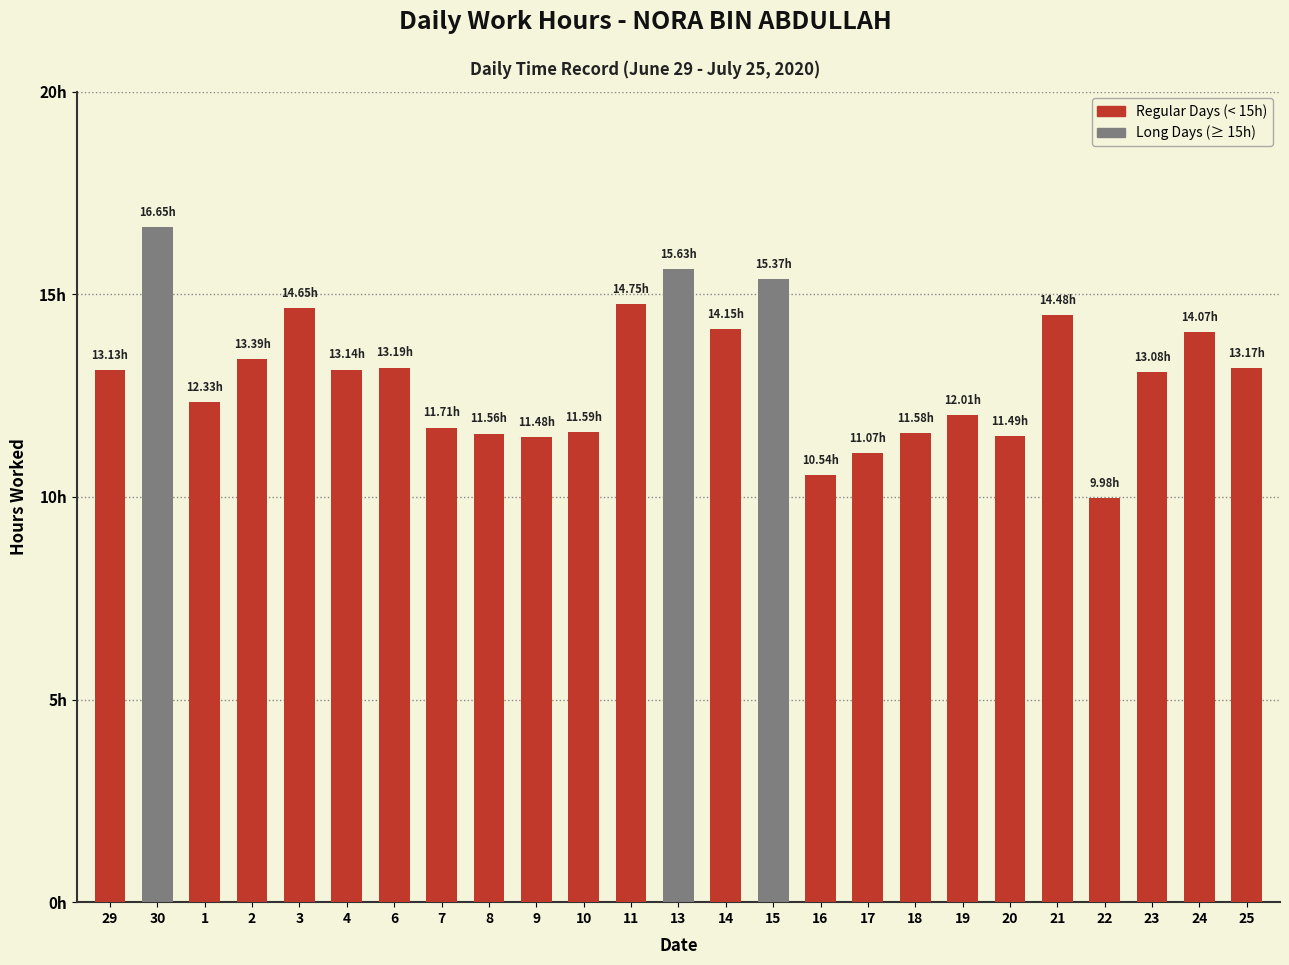

Does the chart contain any negative values?

No